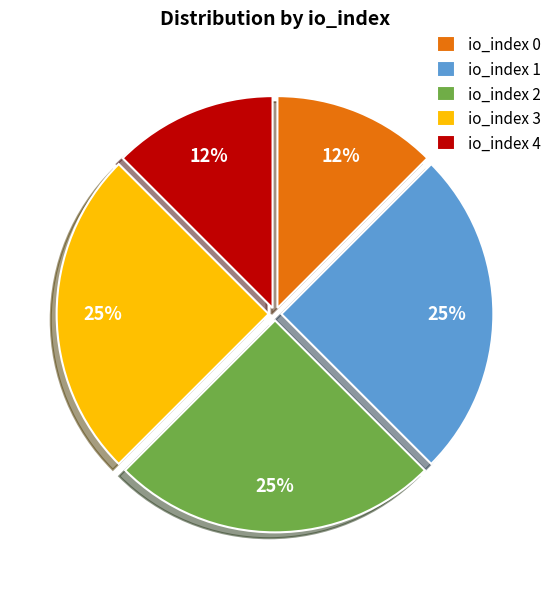

Between io_index 0 and io_index 1, which is larger?

io_index 1